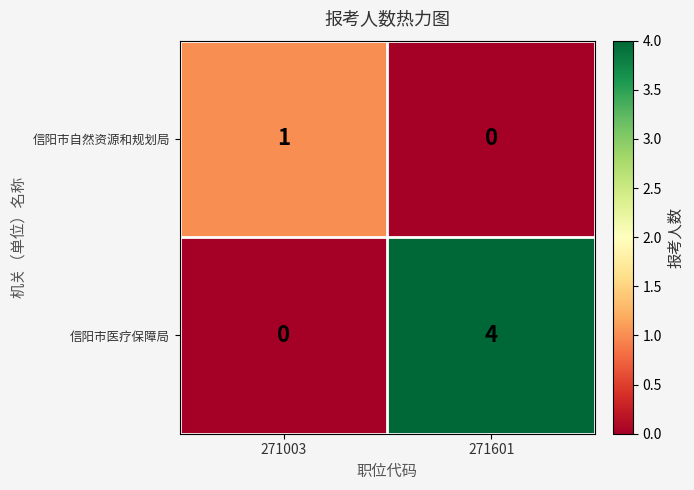

True or false: 信阳市医疗保障局 has a value of 4 at 271601.

True